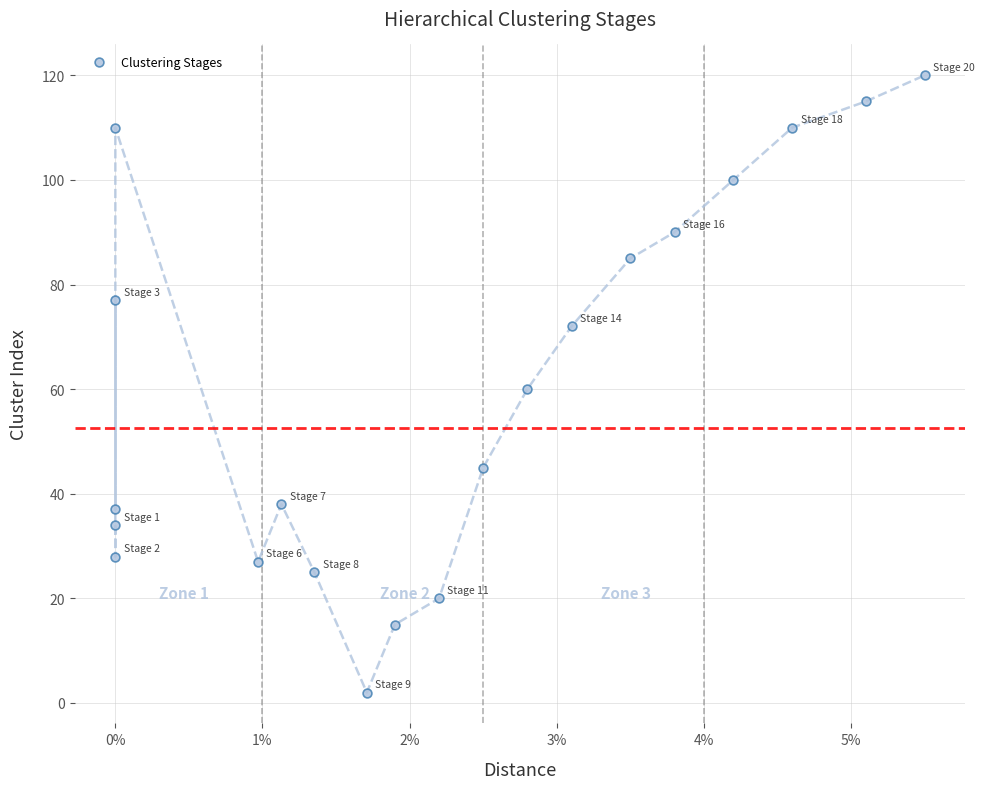

What is the range of Y values (max minus min)?

118